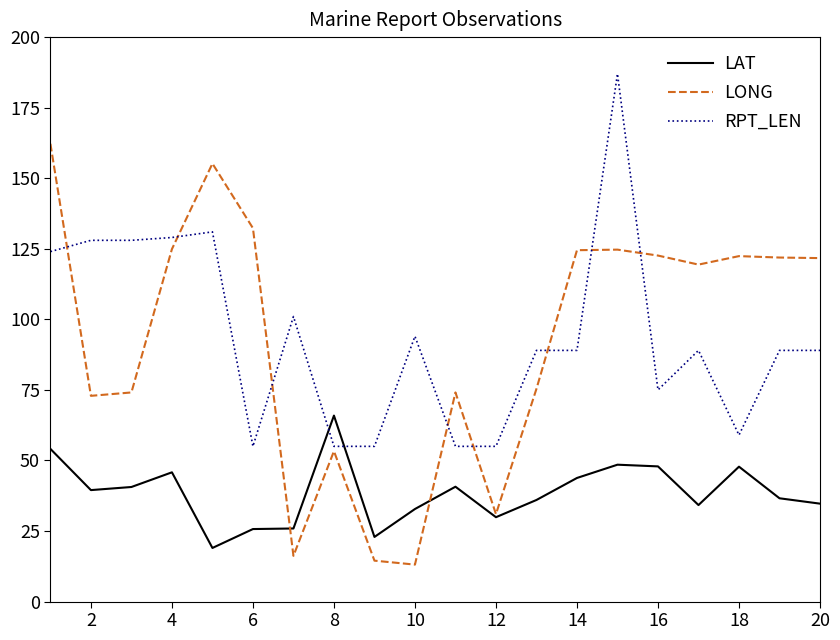

Does the chart display data point markers on the line(s)?

No